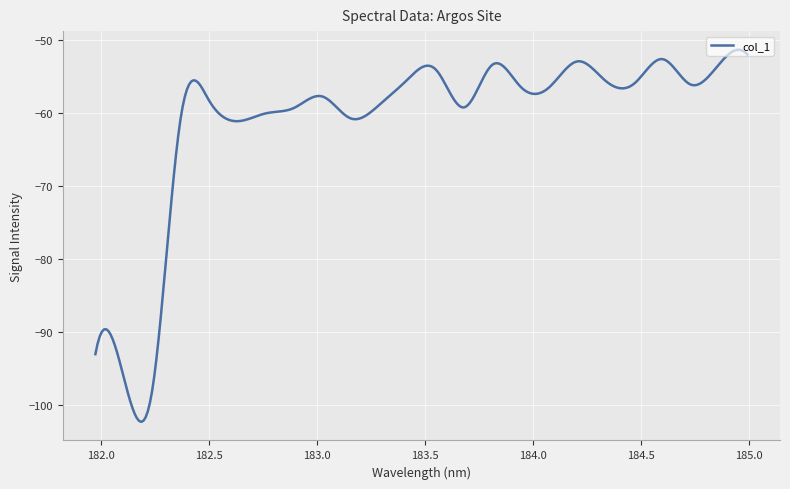

What is the difference between the maximum and minimum values?

50.9